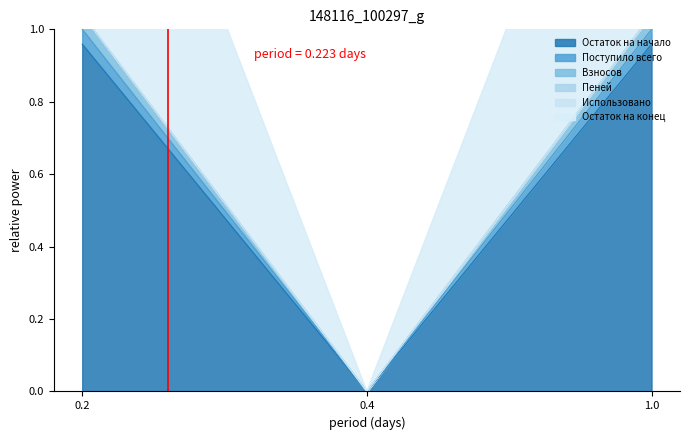

Does the chart display data point markers on the line(s)?

No